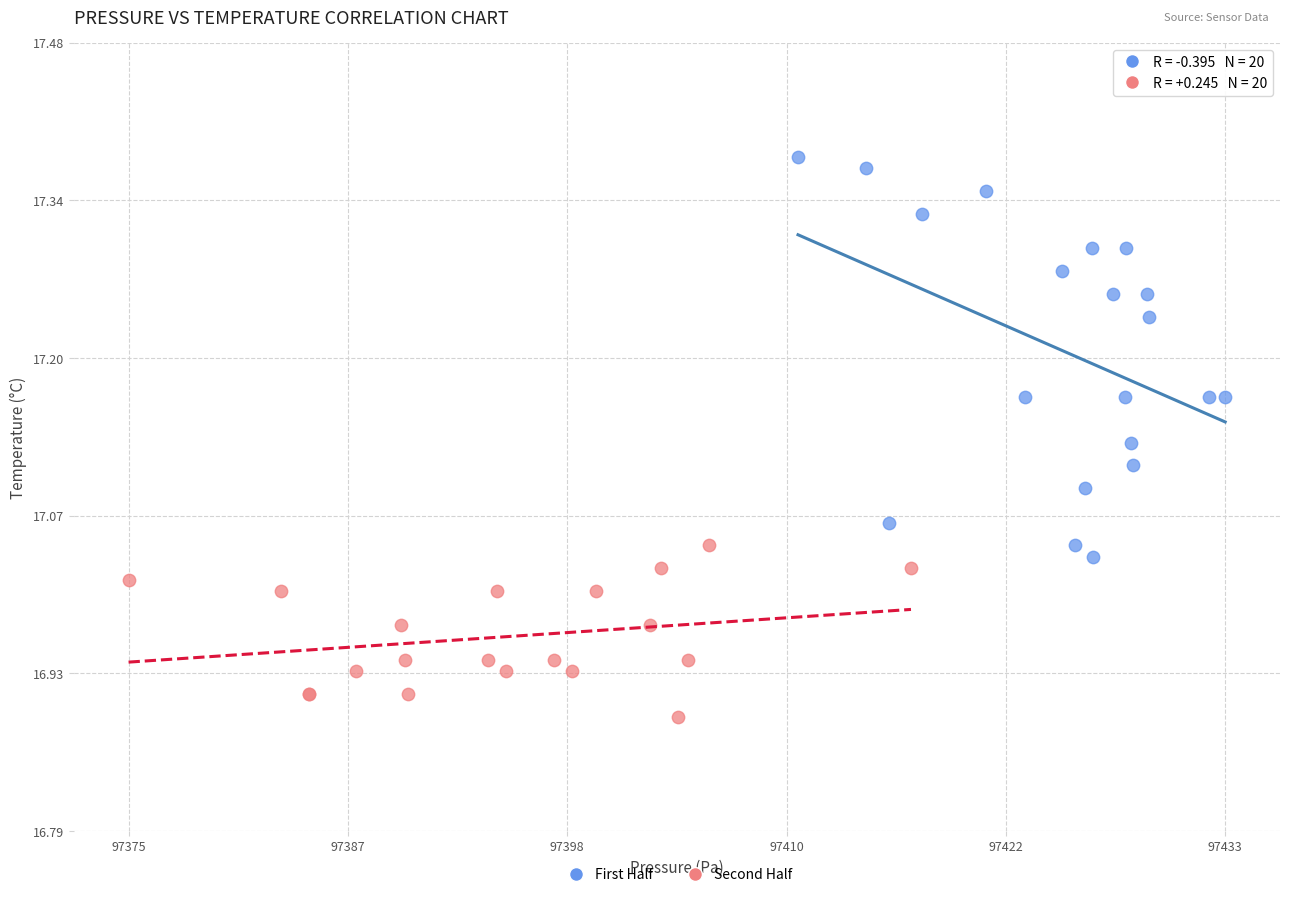

Which series contains the highest Y value?

First Half